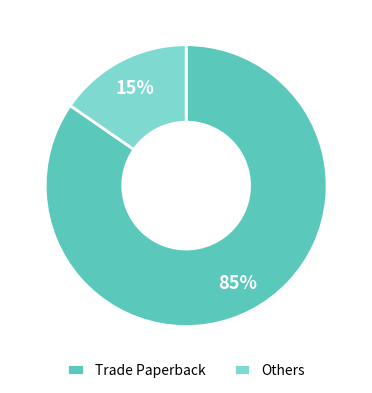

What is the majority slice?

Trade Paperback